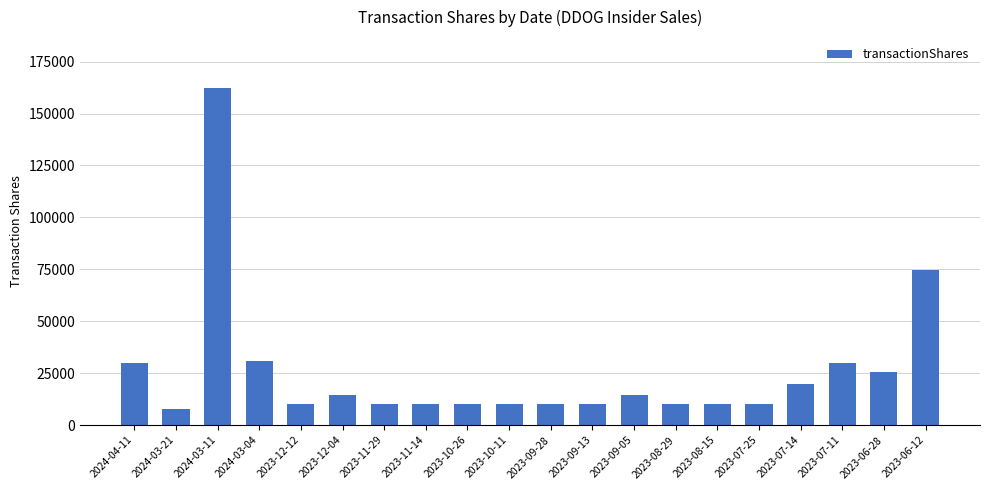

What is the greatest value displayed?

162435